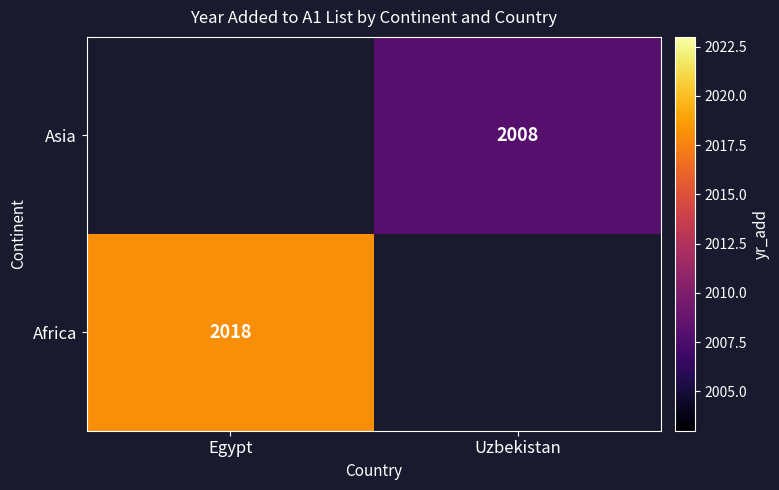

The value of Africa at Egypt is 1110. True or false?

False